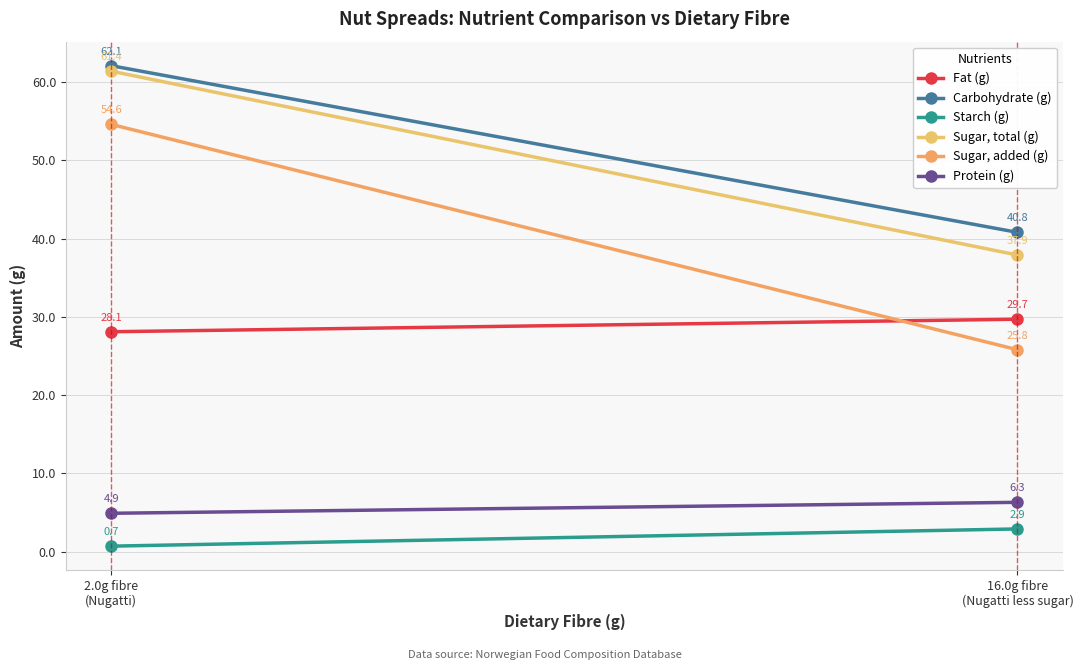

What are all the series names shown in the legend?

Fat (g), Carbohydrate (g), Starch (g), Sugar, total (g), Sugar, added (g), Protein (g)